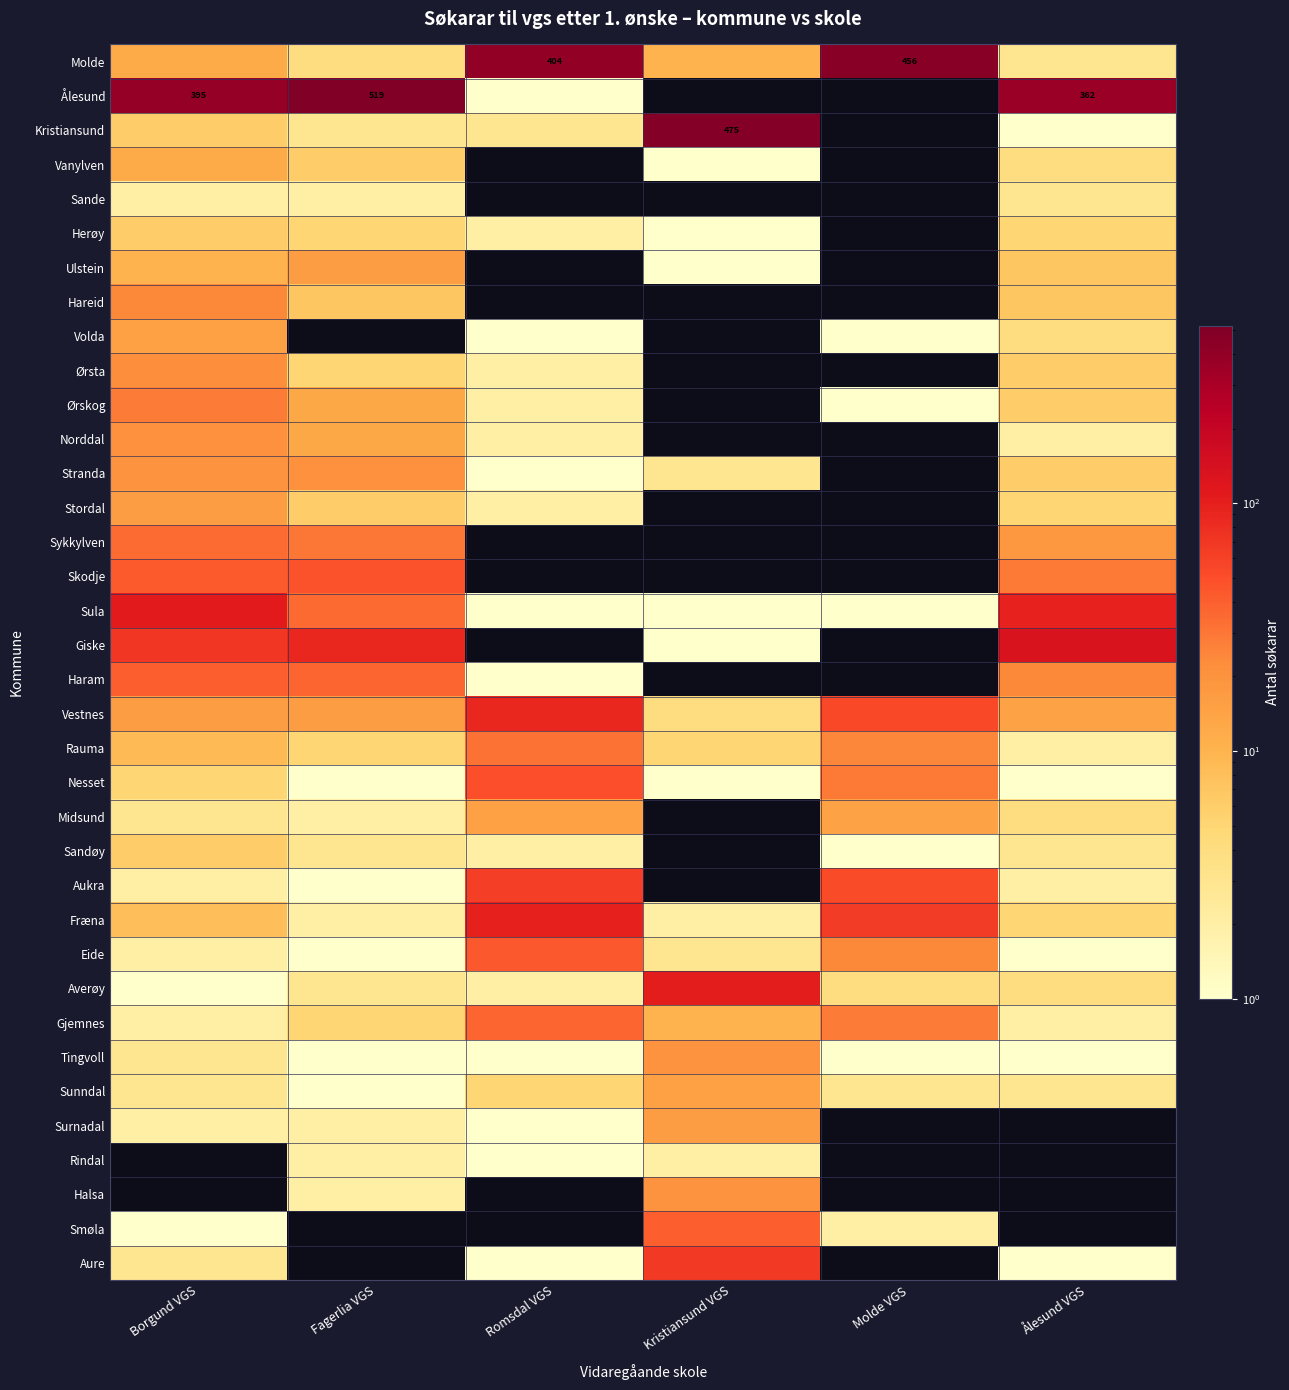

The value of Ålesund at Fagerlia VGS is 221. True or false?

False